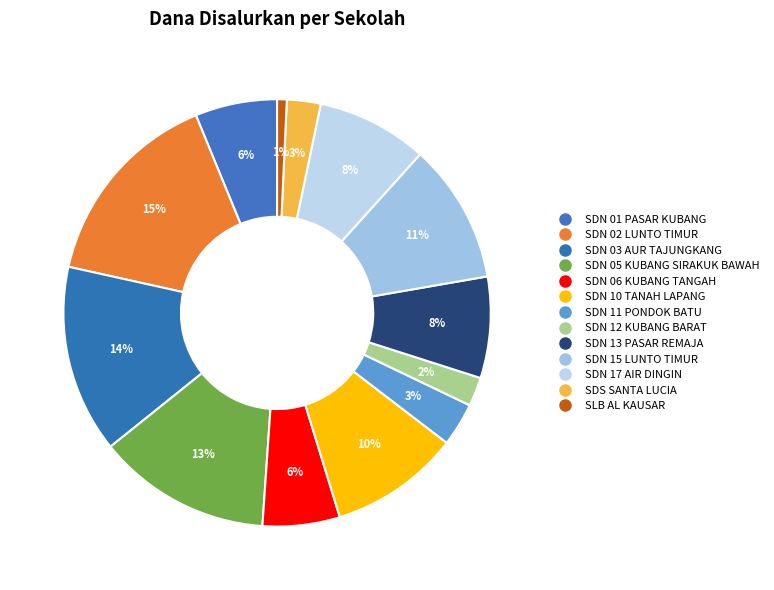

To the nearest percent, what is the combined percentage of SLB AL KAUSAR and SDN 05 KUBANG SIRAKUK BAWAH?

14%